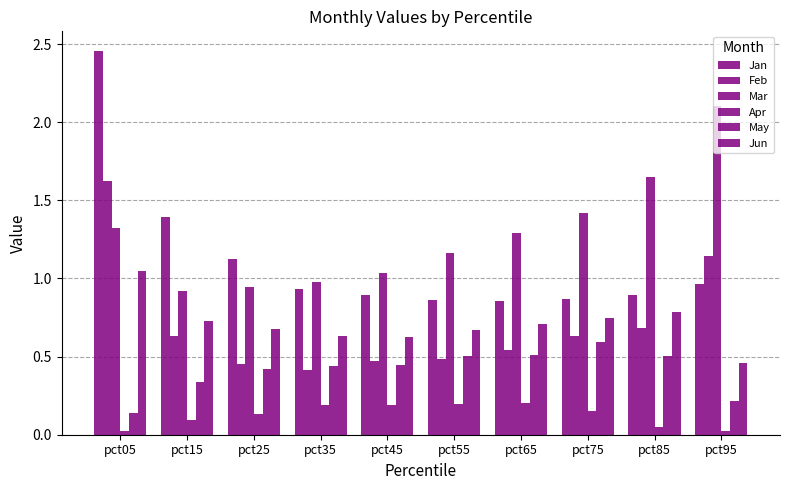

Read the Jan value at pct25.

1.1